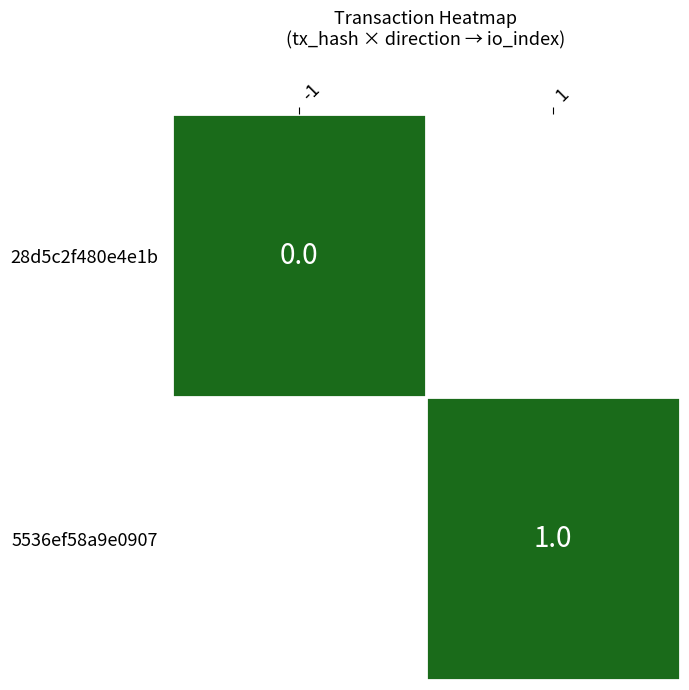

Rank the series by their average value, from lowest to highest.

28d5c2f480e4e1b338a832d5eabe2f080df1cda, 5536ef58a9e0907b20ab8c7dafd97d1c6f0200c